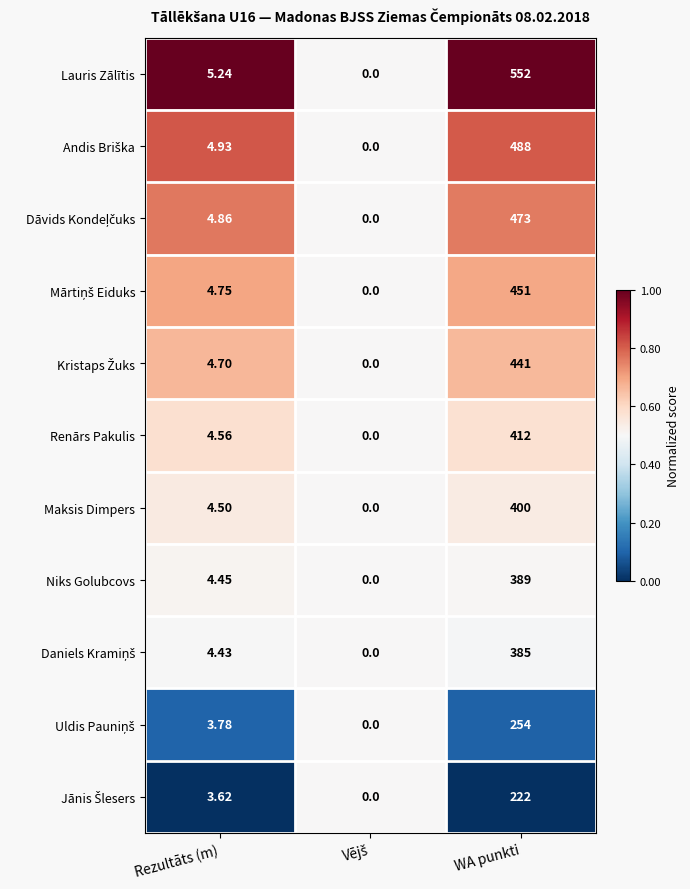

What is the total value across all series at WA punkti?

4467.0